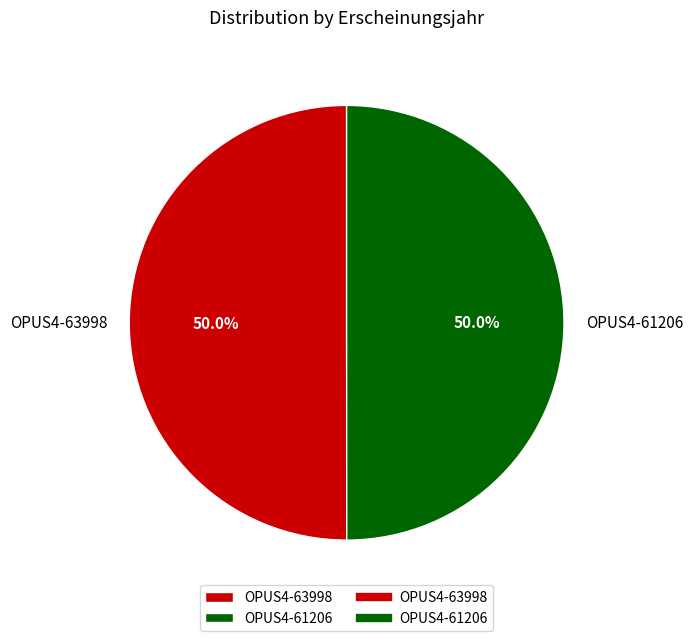

Count the number of slices in the pie.

2